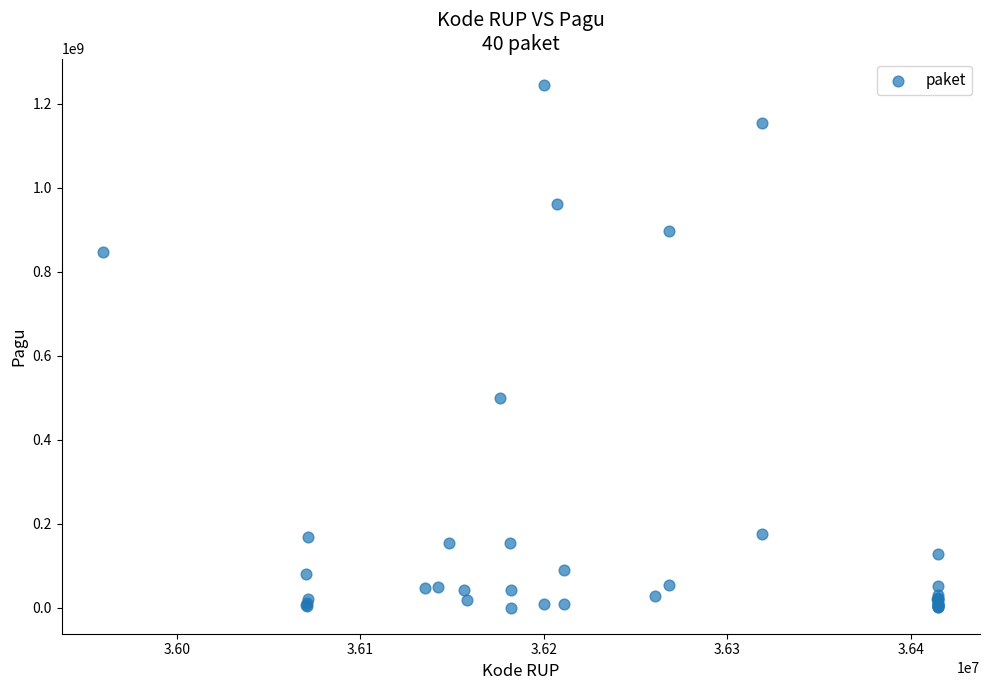

What Y value in the scatter plot is closest to 622840000?

499932000